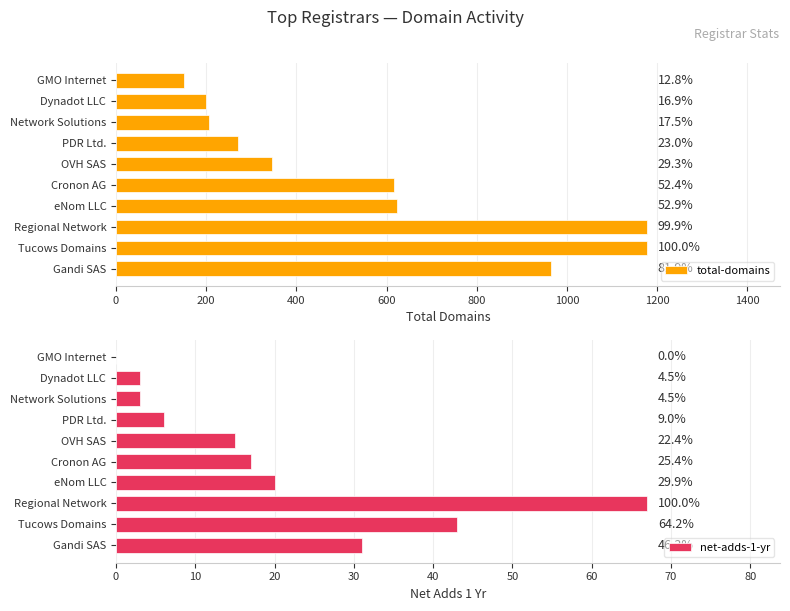

How many series are shown in this chart?

2